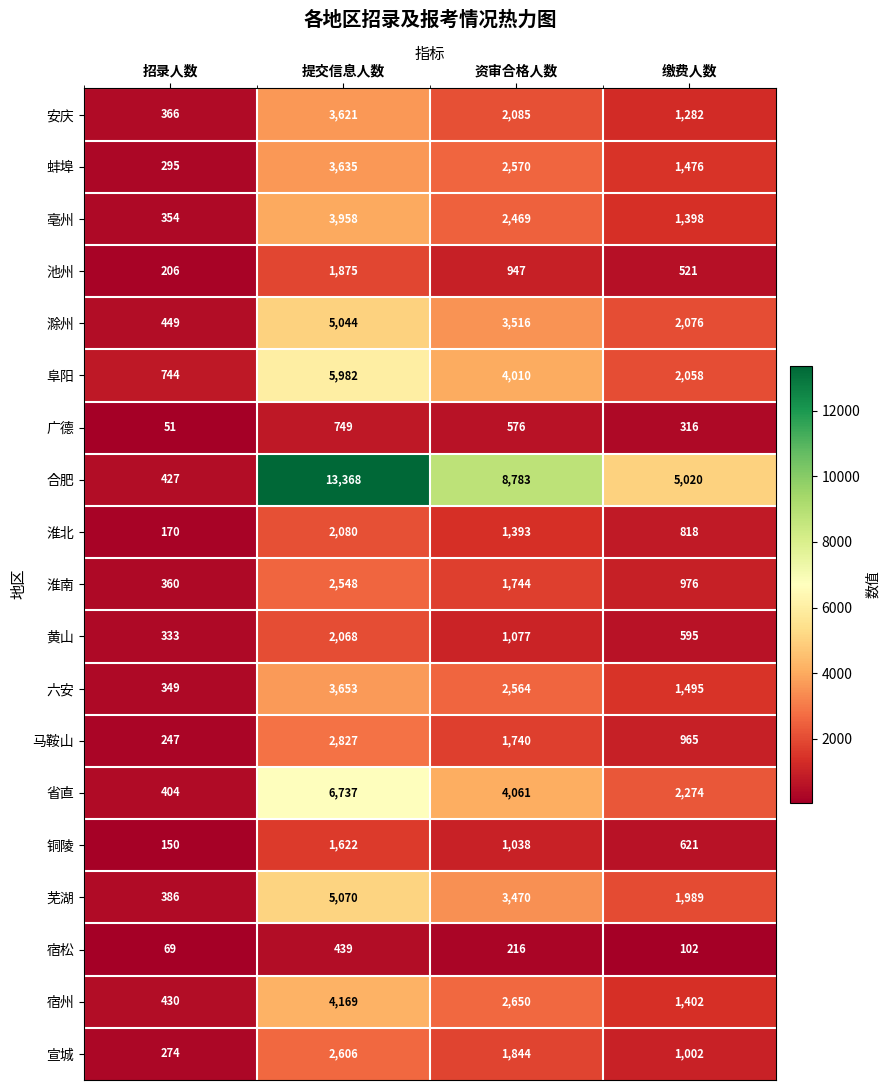

Which series has the largest total across all categories?

合肥